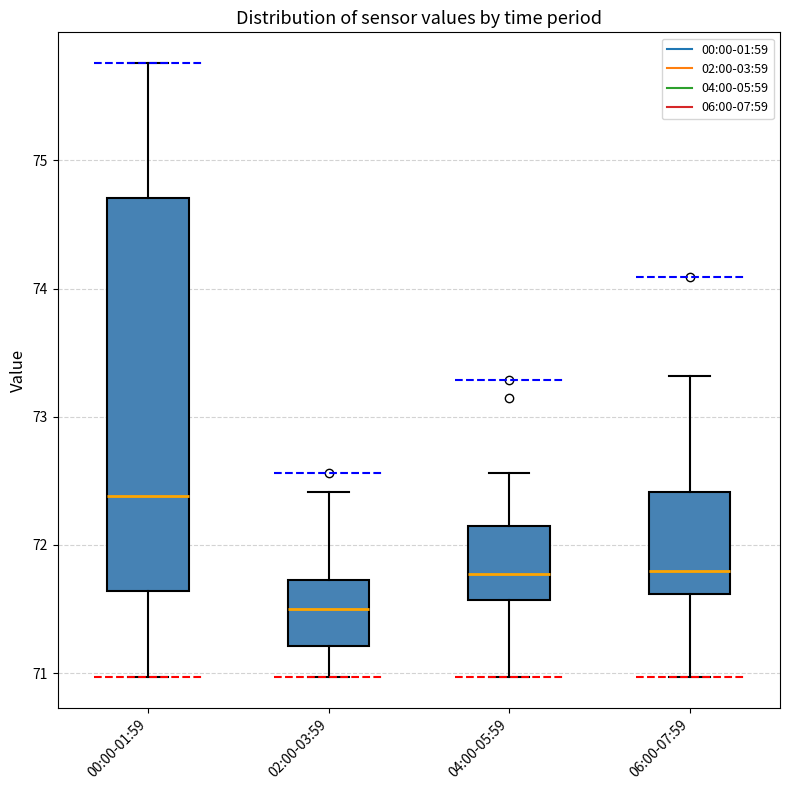

Reading left to right, transcribe this box plot: for each box, give where its median line is, the range the box spans, and where its two whiskers end, as read against the y-axis. The values are not printed on the chart, so give them approximately, as read against the axis.

00:00-01:59: median 72.4, box 71.6 to 74.7, whiskers 71.0 to 75.8
02:00-03:59: median 71.5, box 71.2 to 71.7, whiskers 71.0 to 72.4
04:00-05:59: median 71.8, box 71.6 to 72.2, whiskers 71.0 to 72.6
06:00-07:59: median 71.8, box 71.6 to 72.4, whiskers 71.0 to 73.3